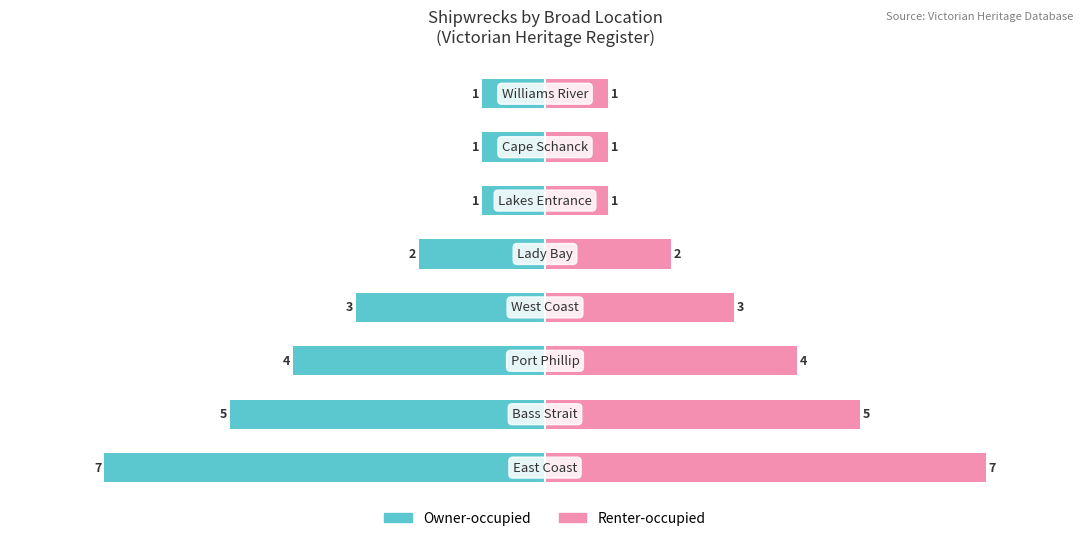

Does the chart contain stacked bars?

No